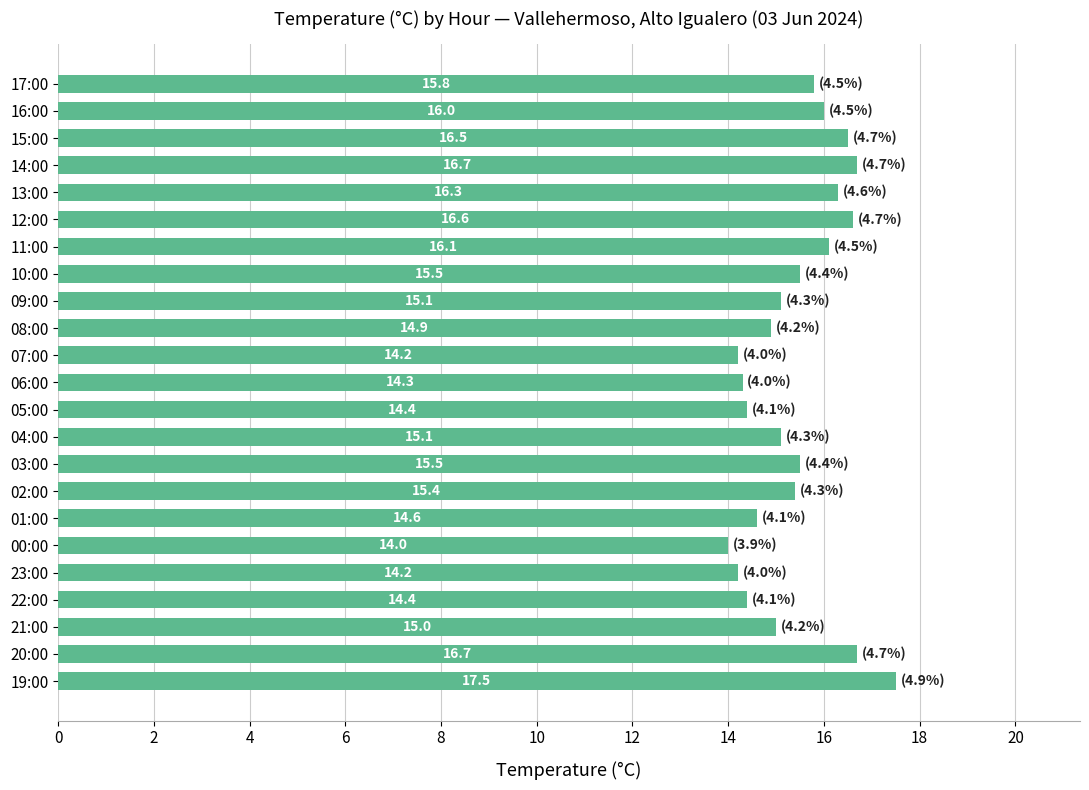

What is the smallest value displayed?

14.0